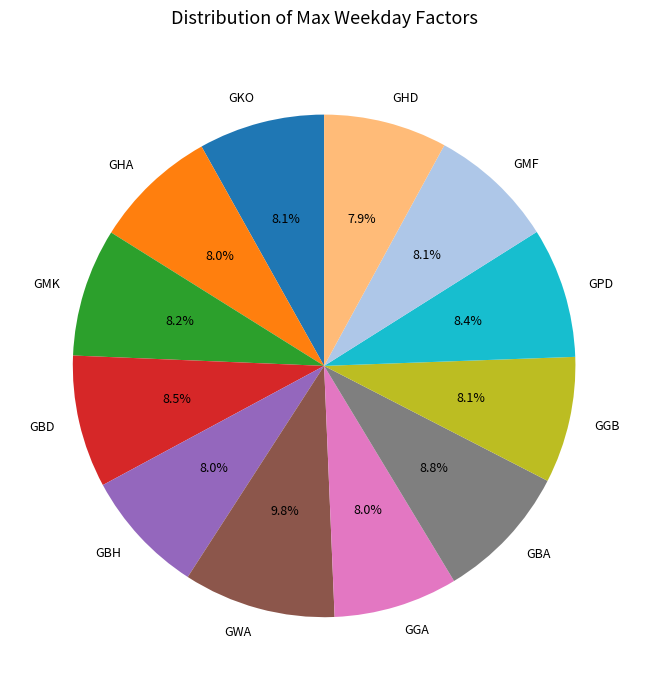

Approximately how many times larger is the value at GBH compared to GMK?

1.0